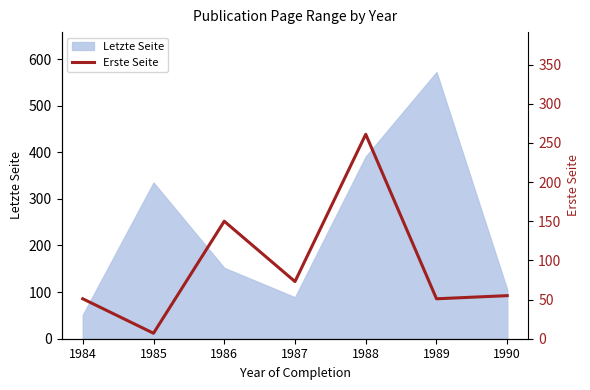

How many lines are shown in the chart?

1